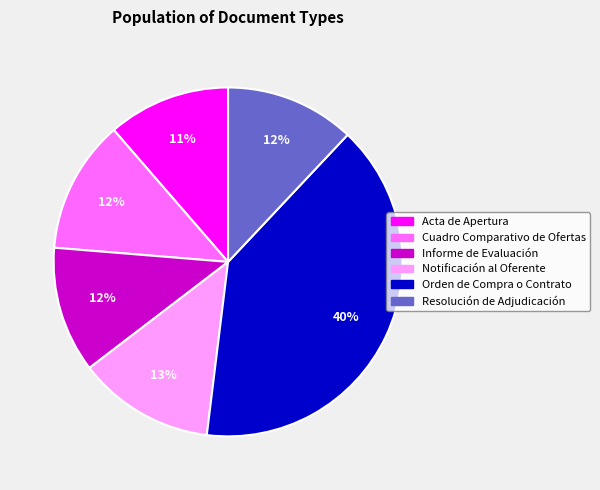

Does Resolución de Adjudicación account for over 50% of the chart?

No